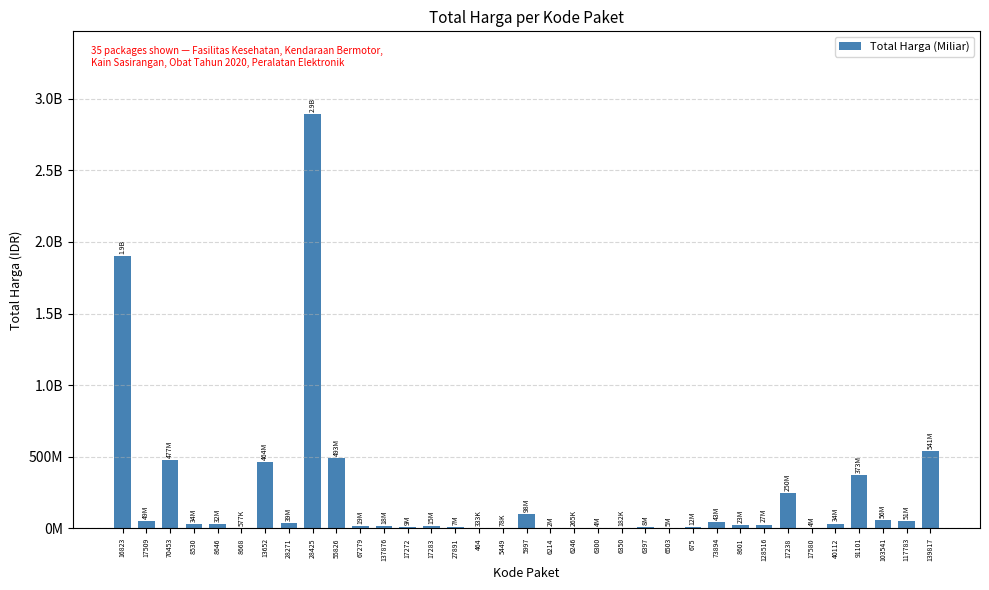

True or false: the data shows 155907460 at 5997.

False